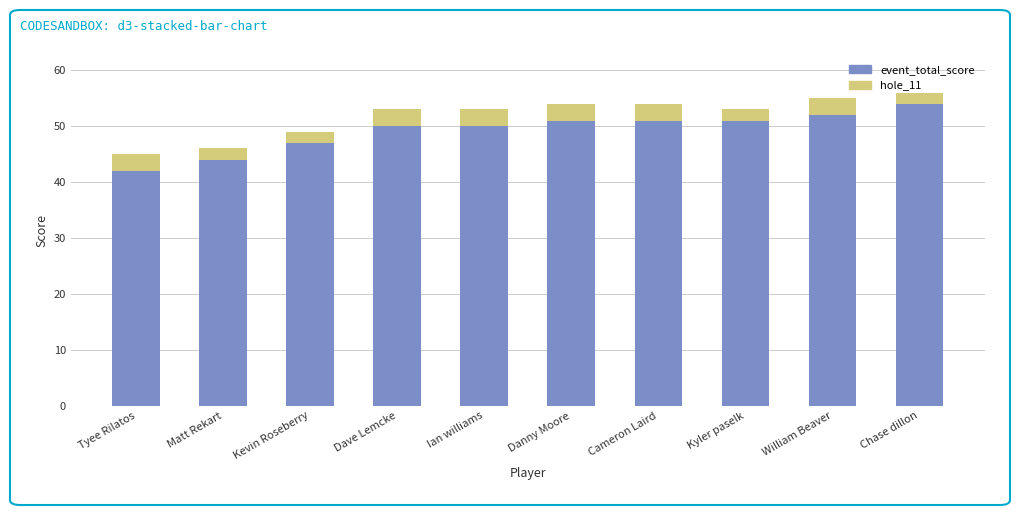

What is the total value across all series at Cameron Laird?

54